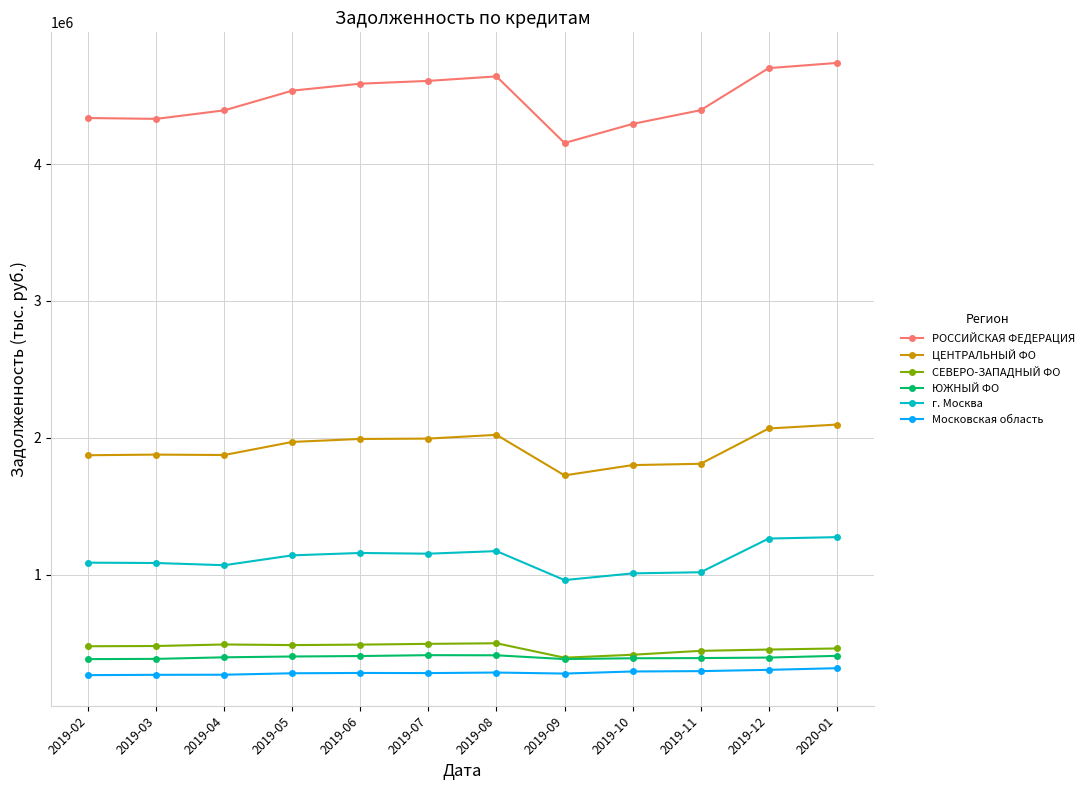

What is the spread (max minus min) of values at 2019-06?

4303206